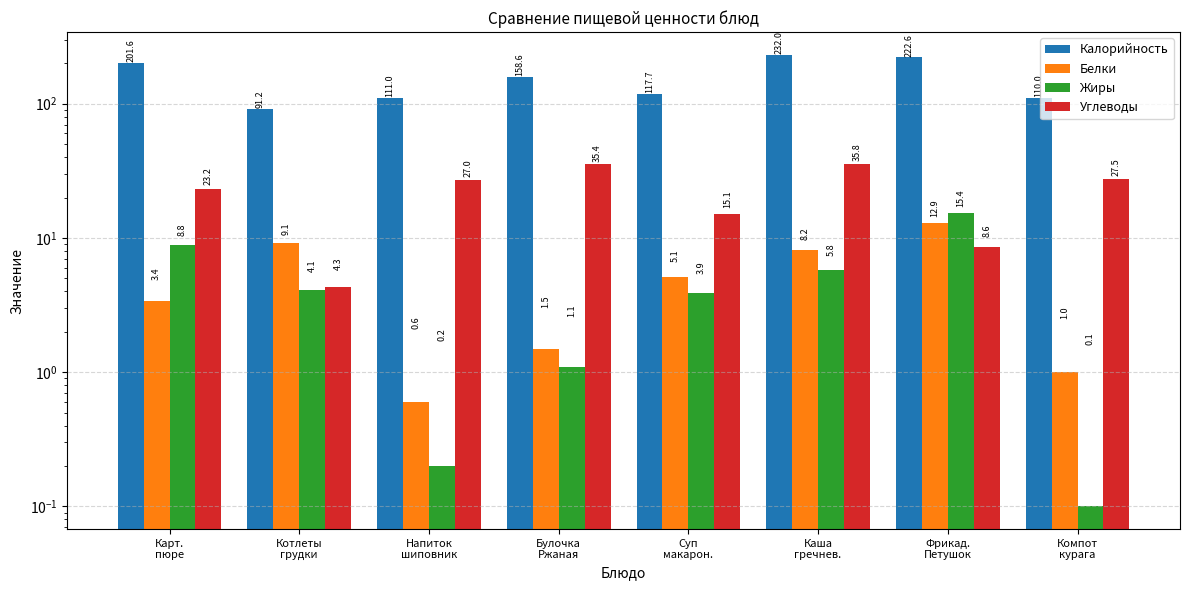

Reading right to left, transcribe all the data shown in this chart.

Калорийность: Компот
курага=110.0	Фрикад.
Петушок=222.6	Каша
гречнев.=232.0	Суп
макарон.=117.7	Булочка
Ржаная=158.6	Напиток
шиповник=111.0	Котлеты
грудки=91.2	Карт.
пюре=201.6
Белки: Компот
курага=1.0	Фрикад.
Петушок=12.9	Каша
гречнев.=8.2	Суп
макарон.=5.1	Булочка
Ржаная=1.5	Напиток
шиповник=0.6	Котлеты
грудки=9.1	Карт.
пюре=3.4
Жиры: Компот
курага=0.1	Фрикад.
Петушок=15.4	Каша
гречнев.=5.8	Суп
макарон.=3.9	Булочка
Ржаная=1.1	Напиток
шиповник=0.2	Котлеты
грудки=4.1	Карт.
пюре=8.8
Углеводы: Компот
курага=27.5	Фрикад.
Петушок=8.6	Каша
гречнев.=35.8	Суп
макарон.=15.1	Булочка
Ржаная=35.4	Напиток
шиповник=27.0	Котлеты
грудки=4.3	Карт.
пюре=23.2